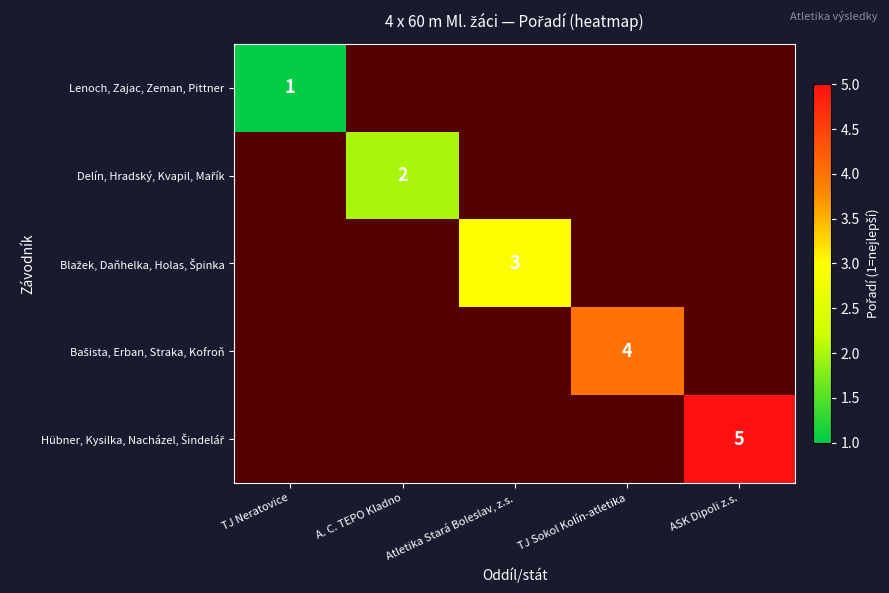

List the labels in order of Lenoch, Zajac, Zeman, Pittner value, largest first.

TJ Neratovice, A. C. TEPO Kladno, Atletika Stará Boleslav, z.s., TJ Sokol Kolín-atletika, ASK Dipoli z.s.